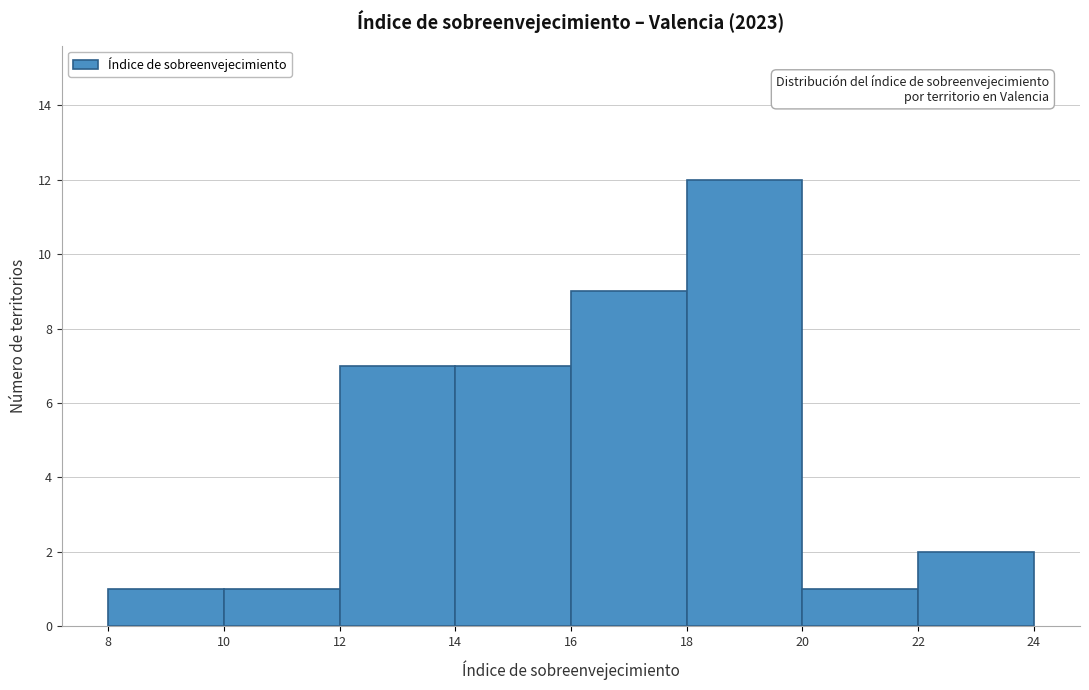

Reading left to right, list every bar in this chart as the range it spans on the x-axis followed by its height. The values are not printed on the chart, so give them approximately, as read against the axis.

8 to 10: 1
10 to 12: 1
12 to 14: 7
14 to 16: 7
16 to 18: 9
18 to 20: 12
20 to 22: 1
22 to 24: 2